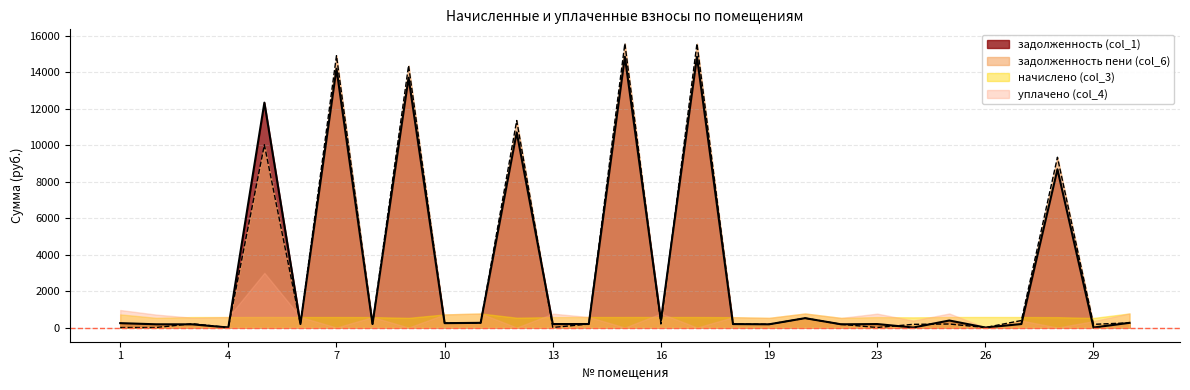

At how many categories does at least one series exceed 8367?

7